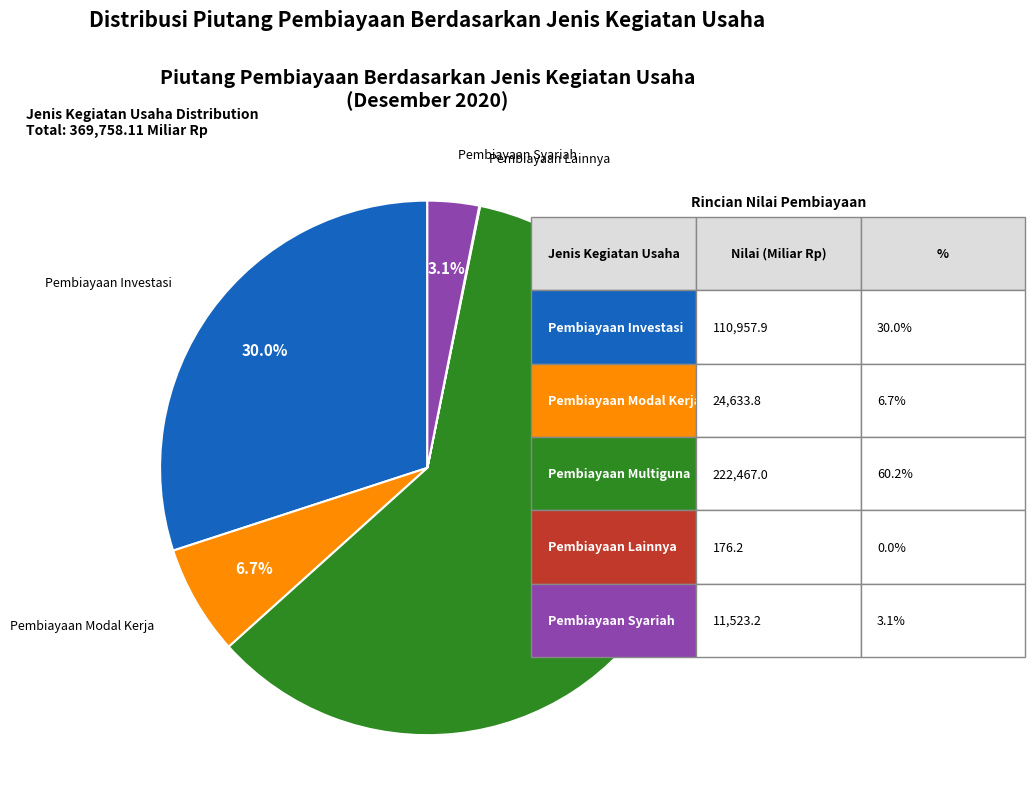

To the nearest percent, what is the difference between the largest and smallest slice percentages?

60%